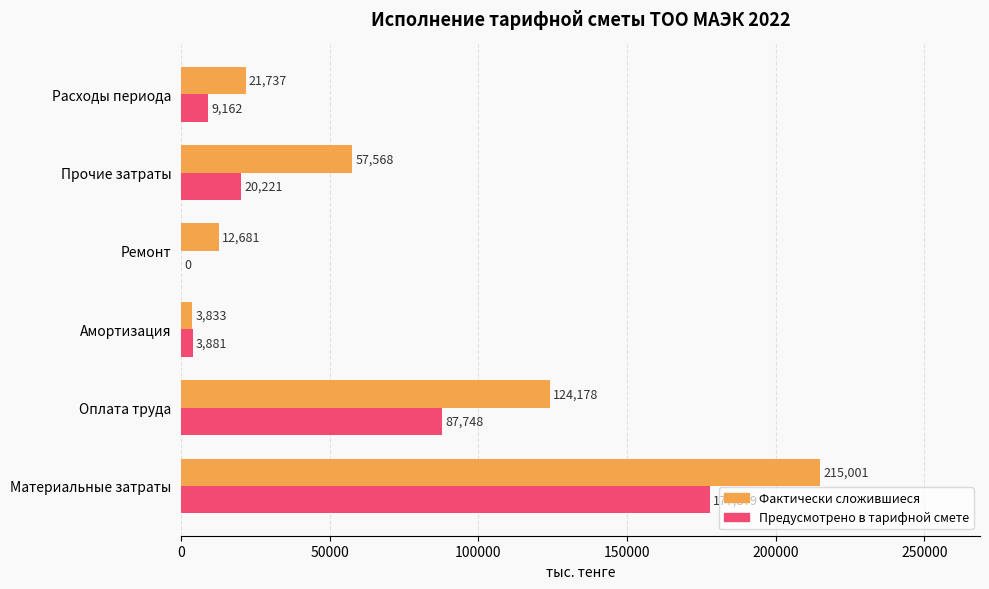

Is the value of Предусмотрено в тарифной смете at Расходы периода greater than the value of Фактически сложившиеся at Прочие затраты?

No